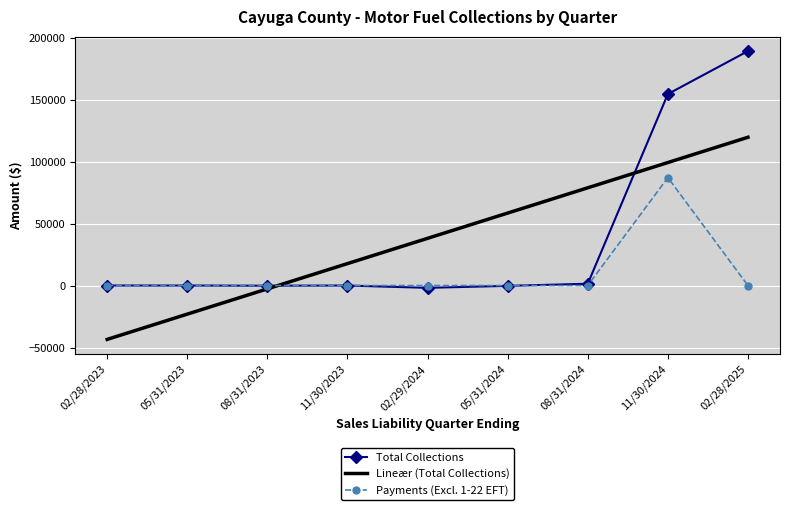

The value of Total Collections at 11/30/2024 is 51354.1. True or false?

False